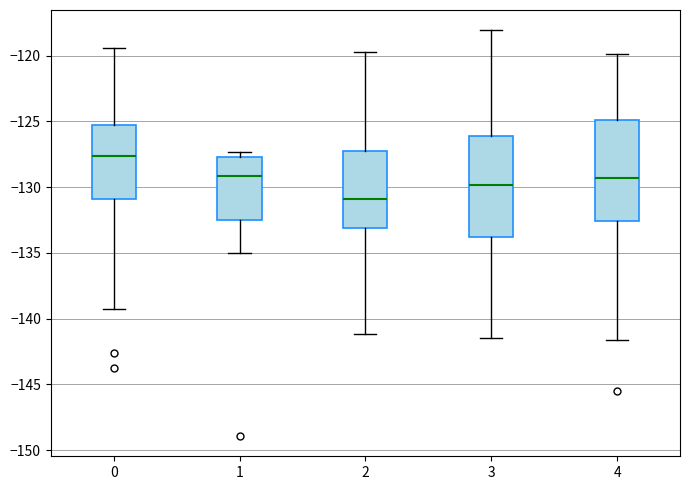

Reading left to right, read every box against the y-axis: the position of its median line, the range the box covers, and the ends of its whiskers. The values are not printed on the chart, so give them approximately, as read against the axis.

0: median -127.5, box -131.0 to -125.5, whiskers -139.0 to -119.5
1: median -129.0, box -132.5 to -127.5, whiskers -135.0 to -127.5 (just above the box's upper edge)
2: median -131.0, box -133.0 to -127.0, whiskers -141.0 to -119.5
3: median -130.0, box -134.0 to -126.0, whiskers -141.5 to -118.0
4: median -129.5, box -132.5 to -125.0, whiskers -141.5 to -120.0